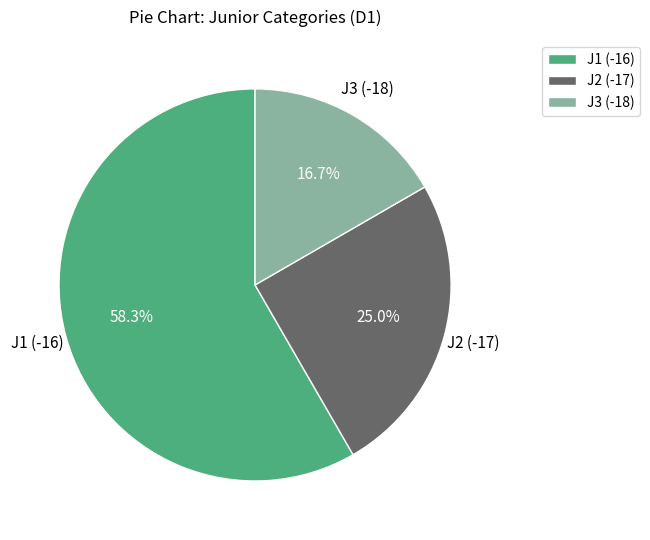

Approximately how many times larger is the value at J3 (-18) compared to J1 (-16)?

0.3